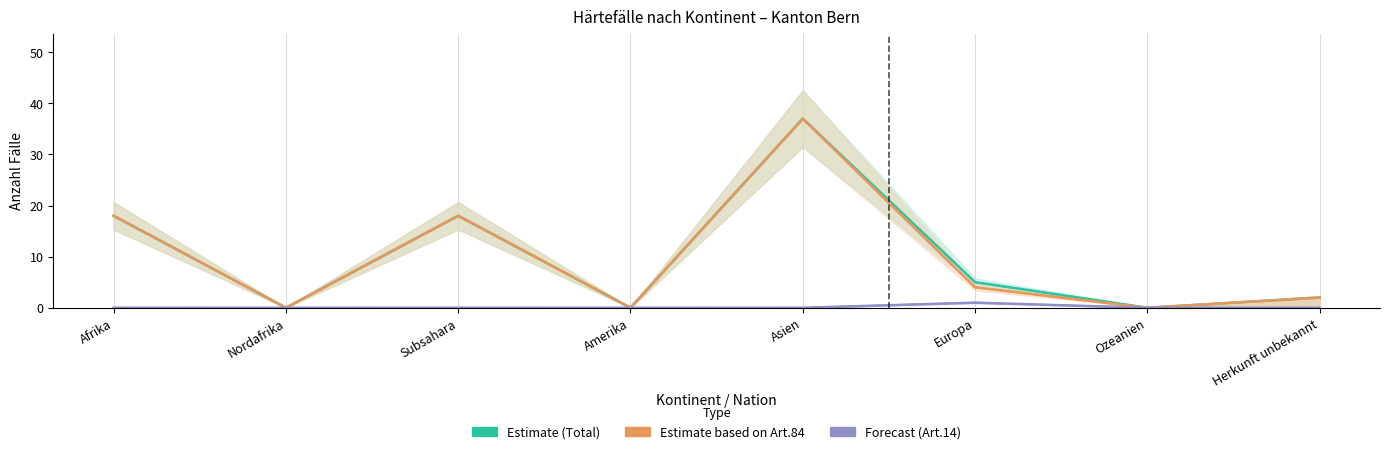

The Estimate (Total) series shows 8 at Europa. True or false?

False